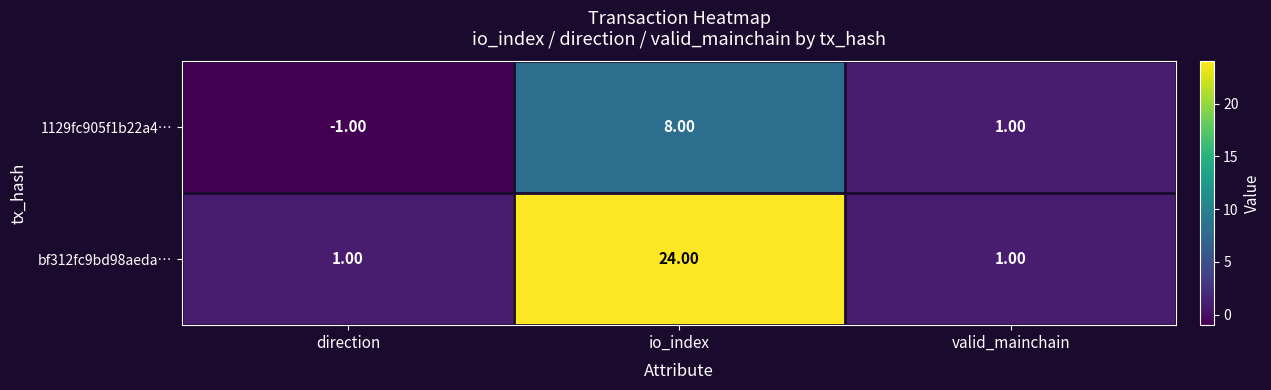

Rank the series by their maximum value, from lowest to highest.

1129fc905f1b22a4…, bf312fc9bd98aeda…